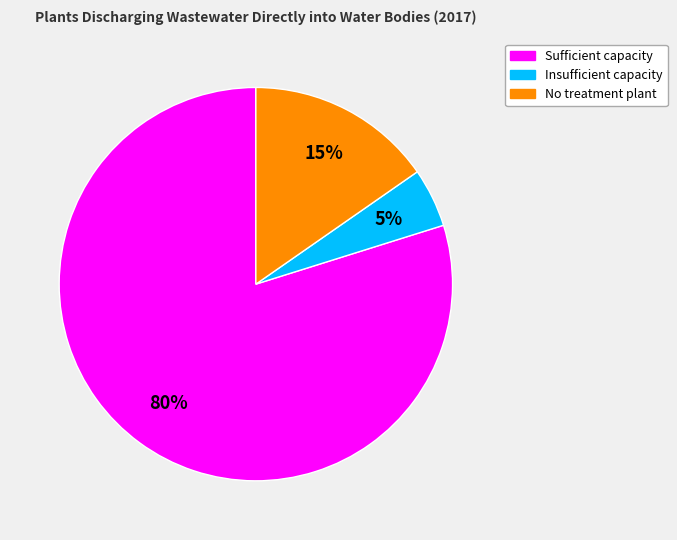

To the nearest percent, what is the average slice percentage?

33%